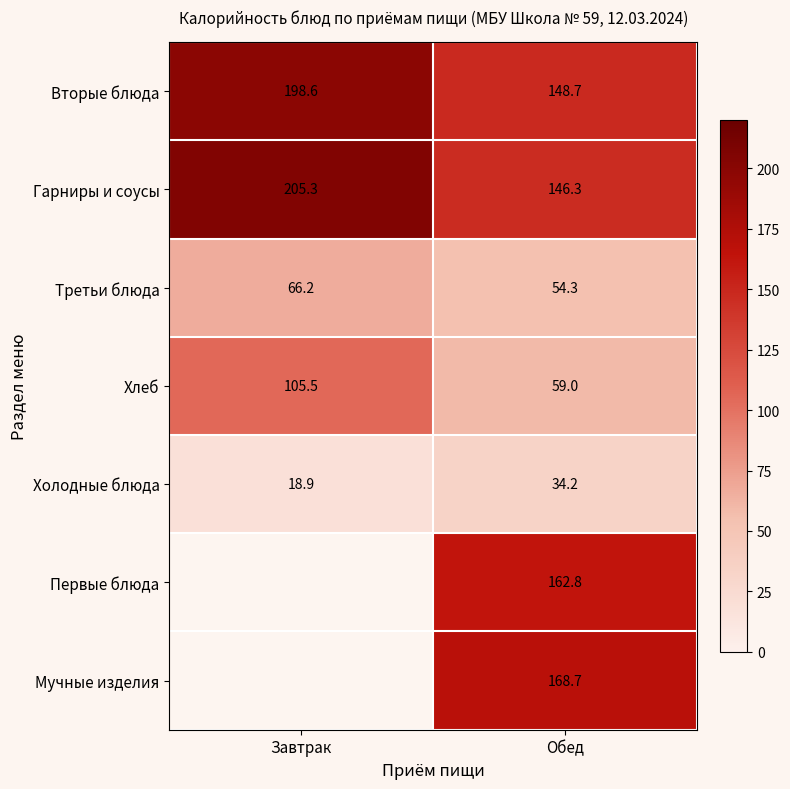

The Хлеб series shows 59.0 at Обед. True or false?

True